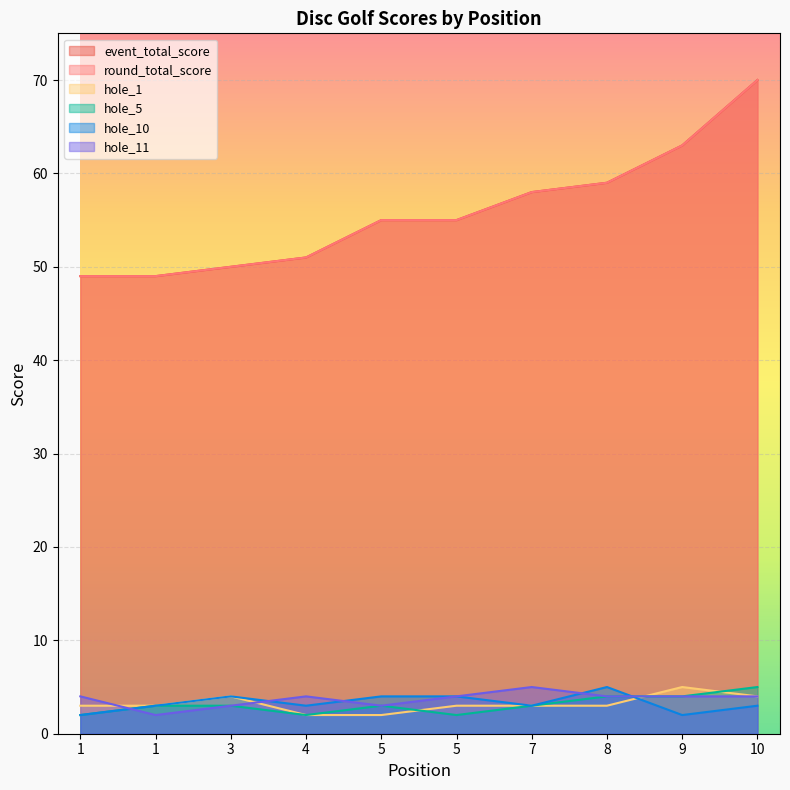

Reading left to right, transcribe all the data shown in this chart.

event_total_score: 1=49	1=49	3=50	4=51	5=55	5=55	7=58	8=59	9=63	10=70
round_total_score: 1=49	1=49	3=50	4=51	5=55	5=55	7=58	8=59	9=63	10=70
hole_1: 1=3	1=3	3=4	4=2	5=2	5=3	7=3	8=3	9=5	10=4
hole_5: 1=2	1=3	3=3	4=2	5=3	5=2	7=3	8=4	9=4	10=5
hole_10: 1=2	1=3	3=4	4=3	5=4	5=4	7=3	8=5	9=2	10=3
hole_11: 1=4	1=2	3=3	4=4	5=3	5=4	7=5	8=4	9=4	10=4